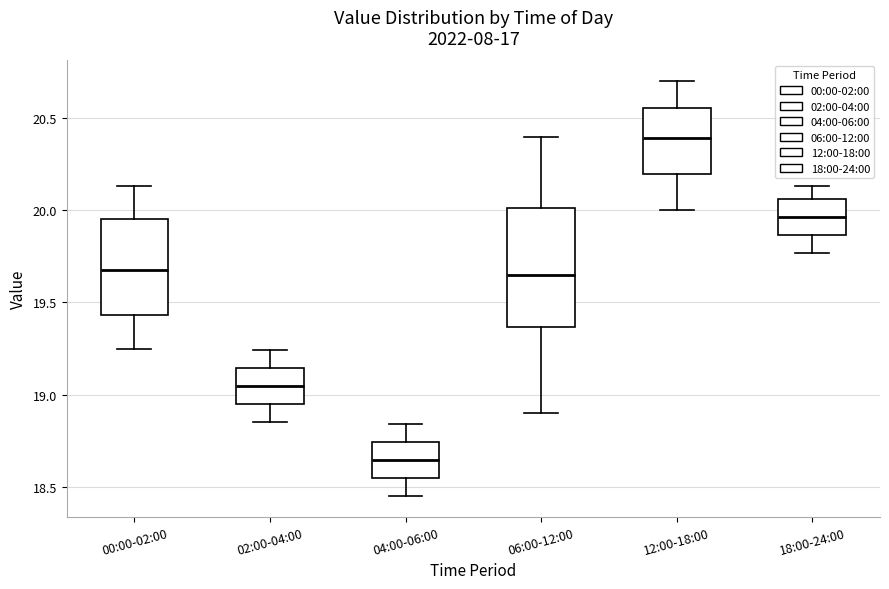

Where does the median line of the box for 06:00-12:00 sit on the y-axis? The values are not printed on the chart, so give them approximately, as read against the axis.

19.65